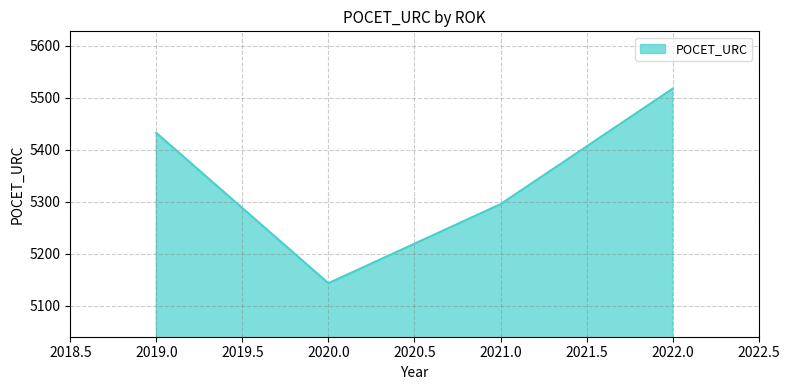

List the labels in order of value, smallest first.

2020.0, 2021.0, 2019.0, 2022.0